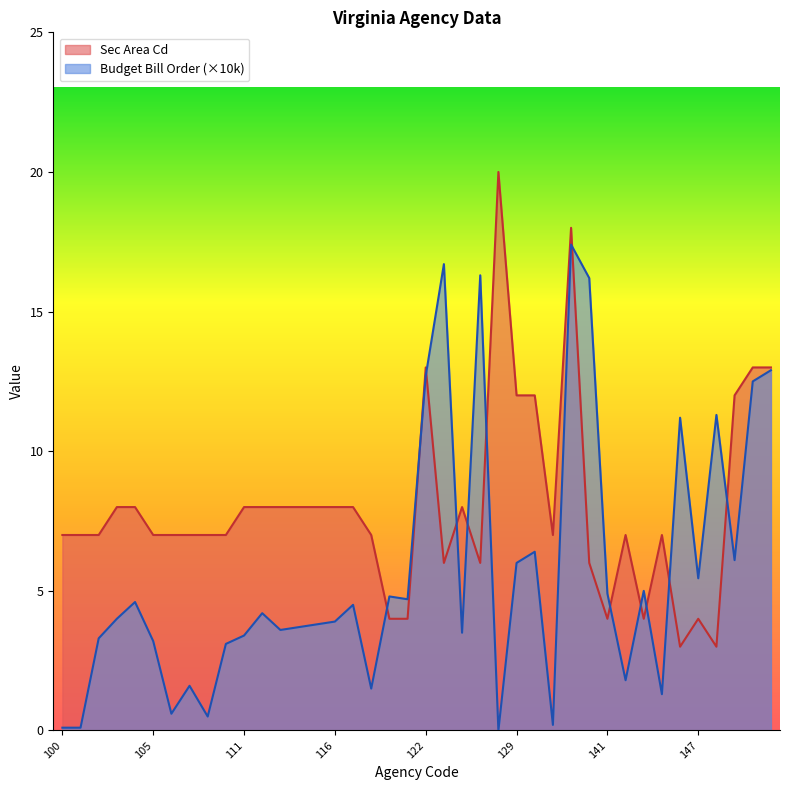

What value does the Sec Area Cd series have at 115?

8.0